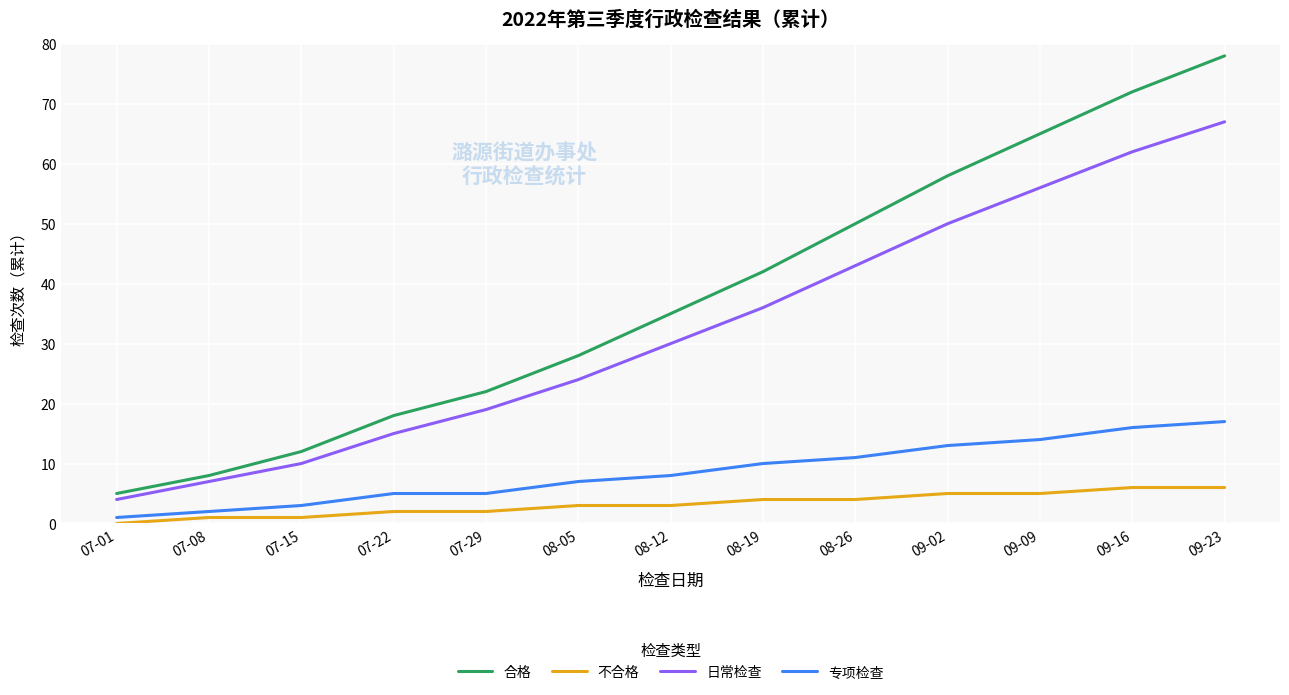

How many lines are shown in the chart?

4